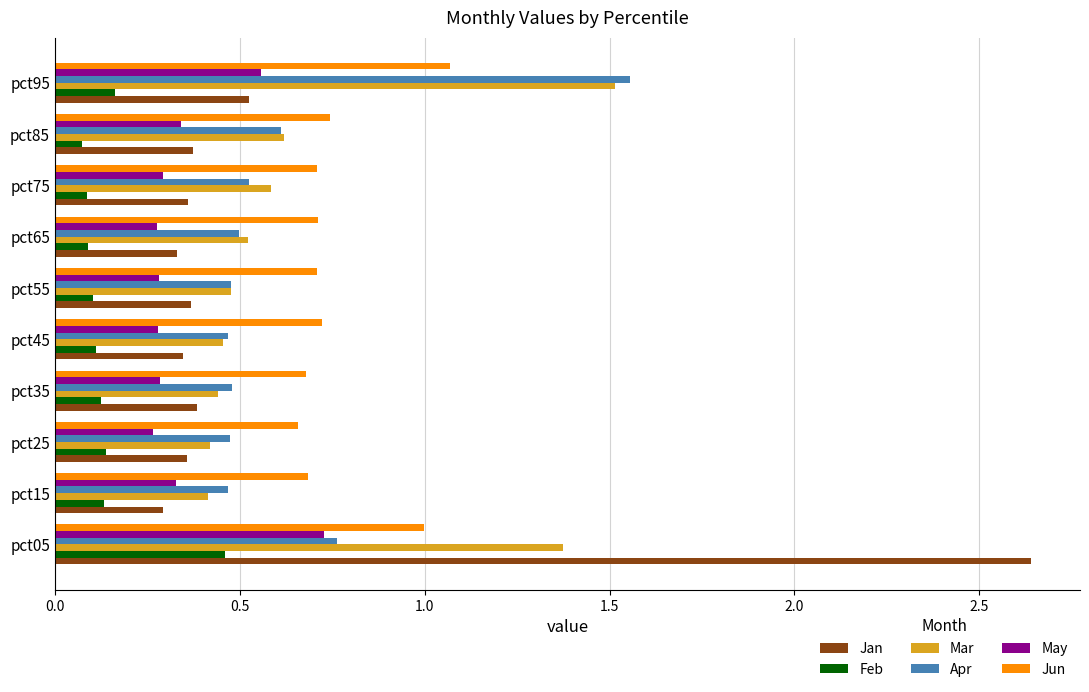

At how many categories does at least one series exceed 0?

10